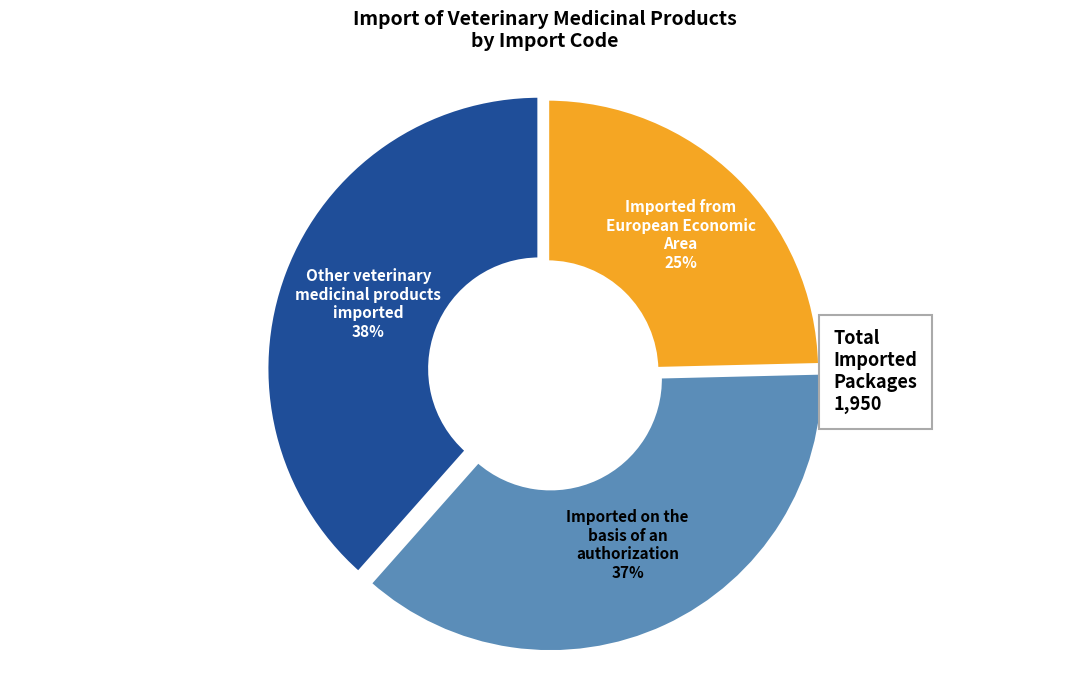

Which has a higher value, Imported on the basis of an authorization or Other veterinary medicinal products imported?

Other veterinary medicinal products imported